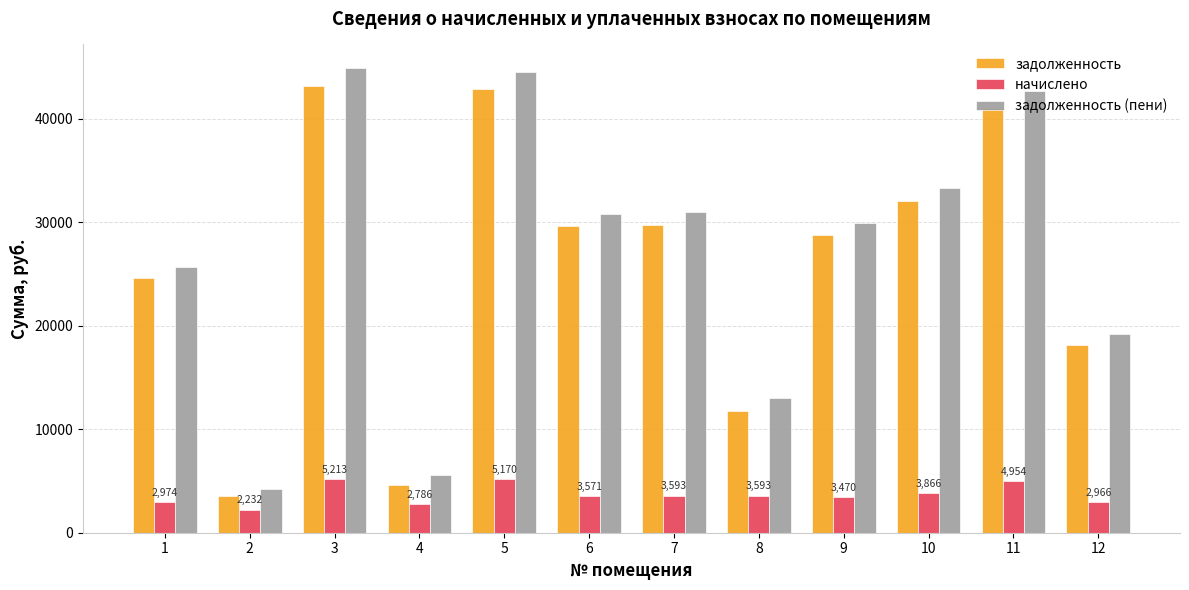

What is the smallest value displayed?

2232.0